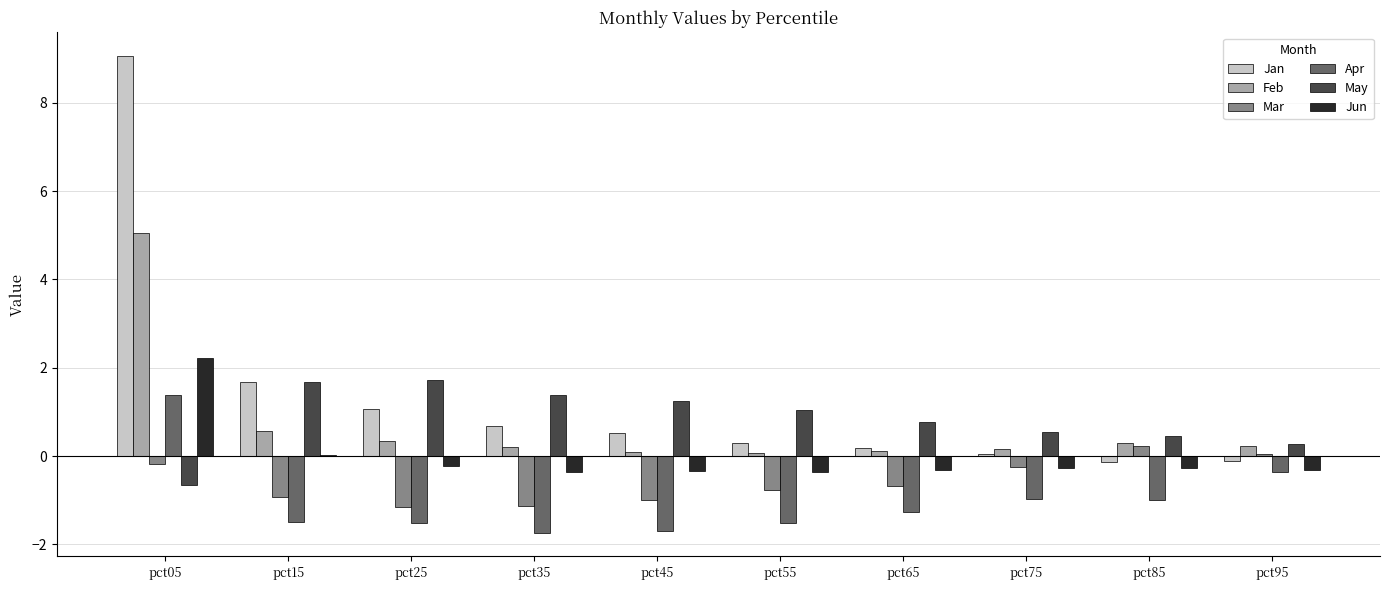

Which series has the widest spread of values?

Jan